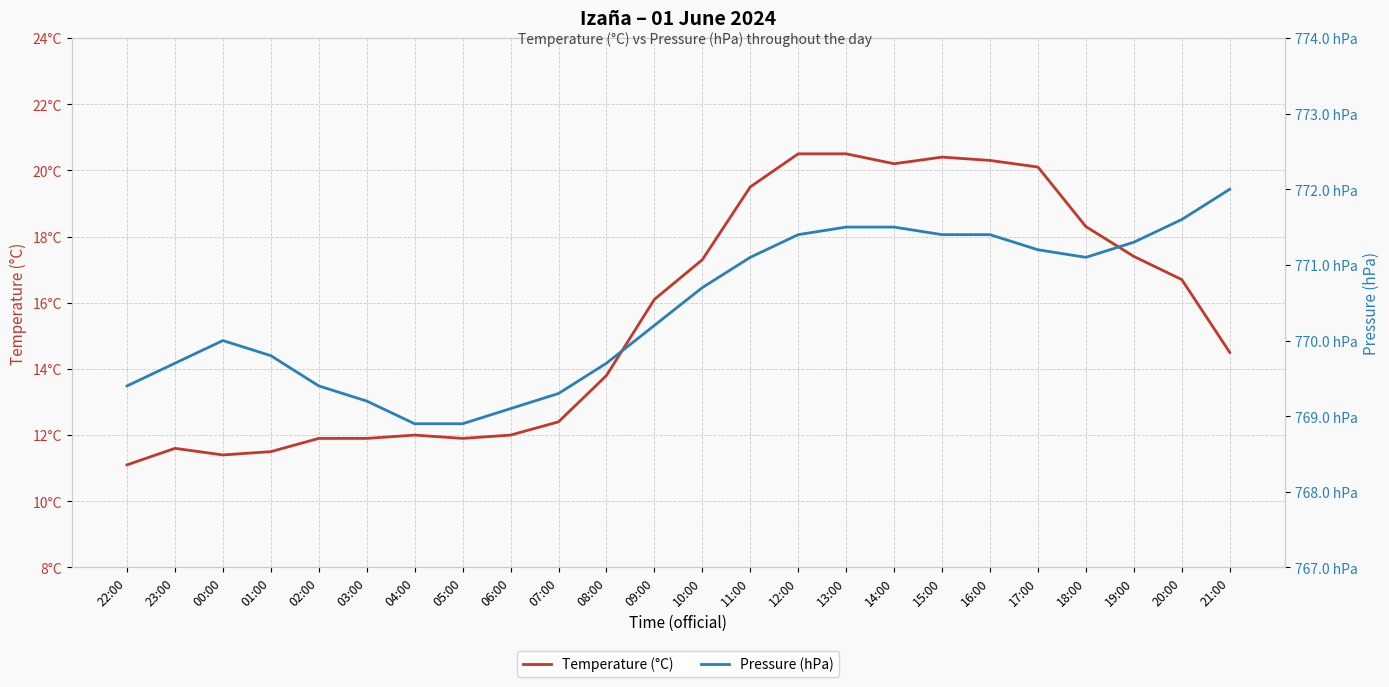

Is the value of Pressure (hPa) at 12:00 greater than the value of Temperature (°C) at 10:00?

Yes